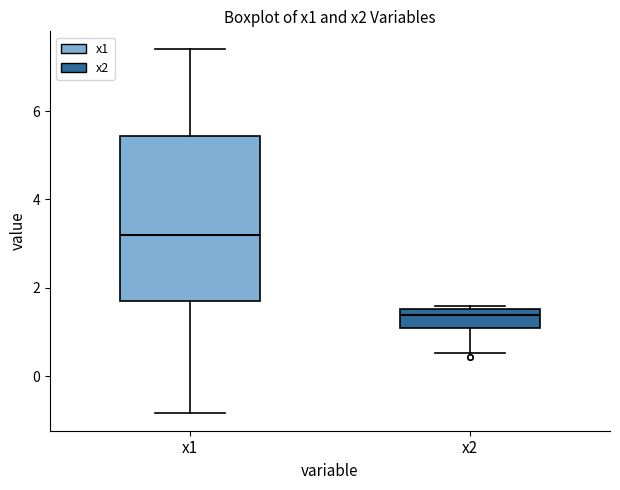

Which box is the tallest, from its lower edge to its upper edge?

x1